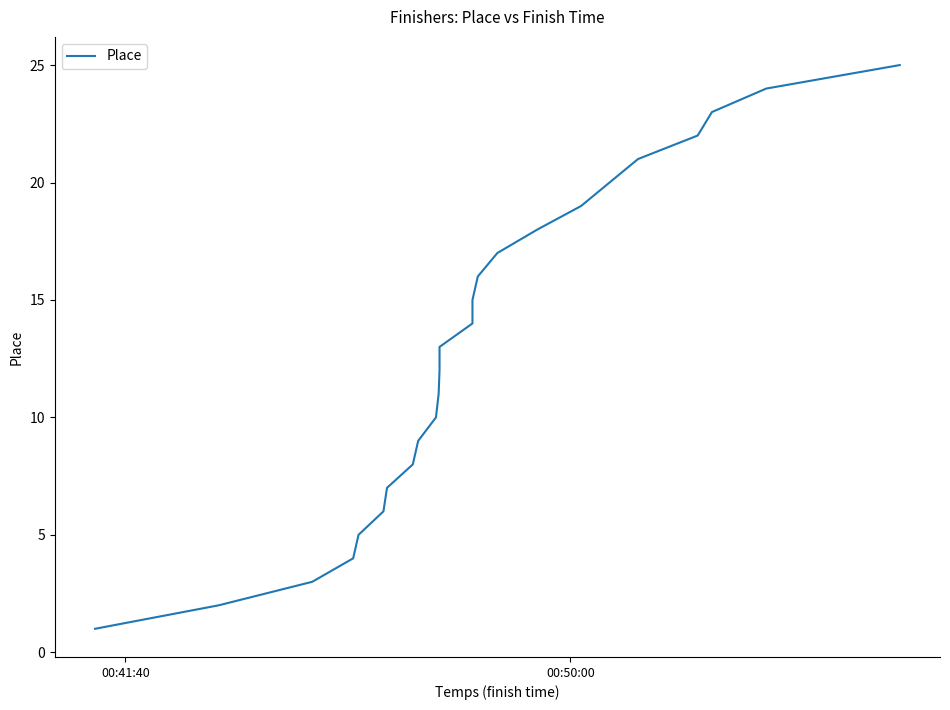

Reading left to right, list all the values displayed in this chart.

1	2	3	4	5	6	7	8	9	10	11	12	13	14	15	16	17	18	19	21	22	23	24	25